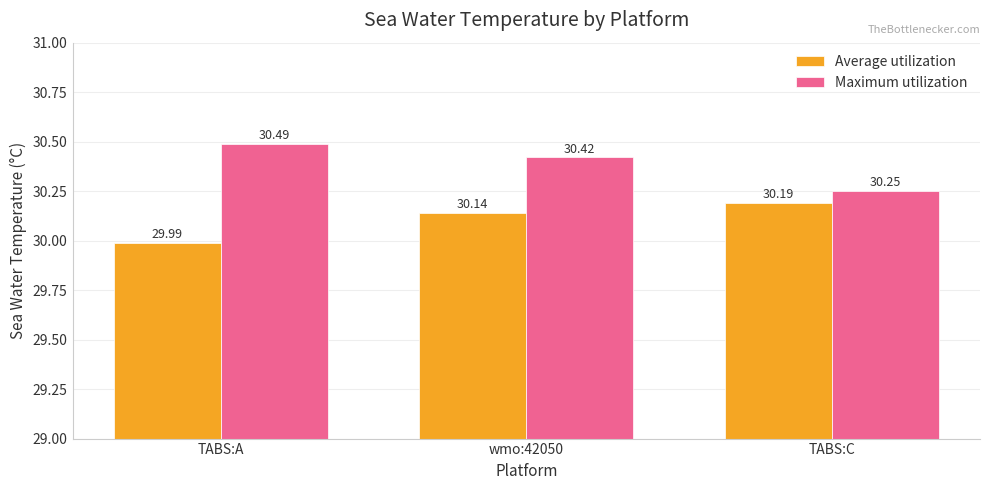

At which label does Maximum utilization reach its peak?

TABS:A